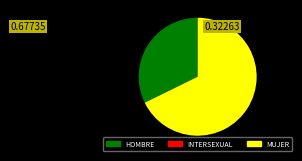

Is there any slice that represents more than half of the pie?

Yes